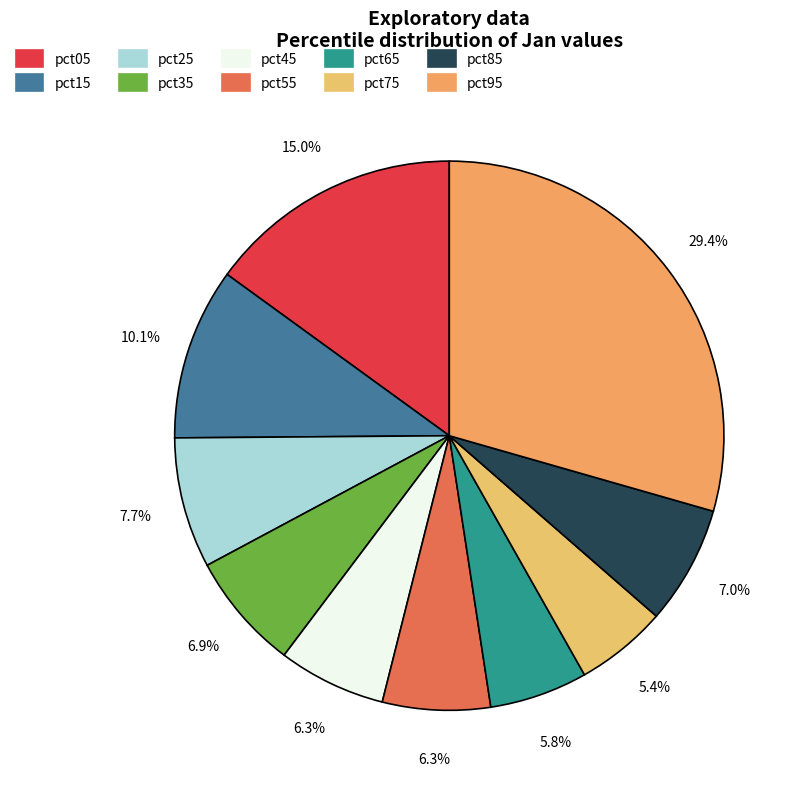

To the nearest percent, what portion does pct85 represent?

7%